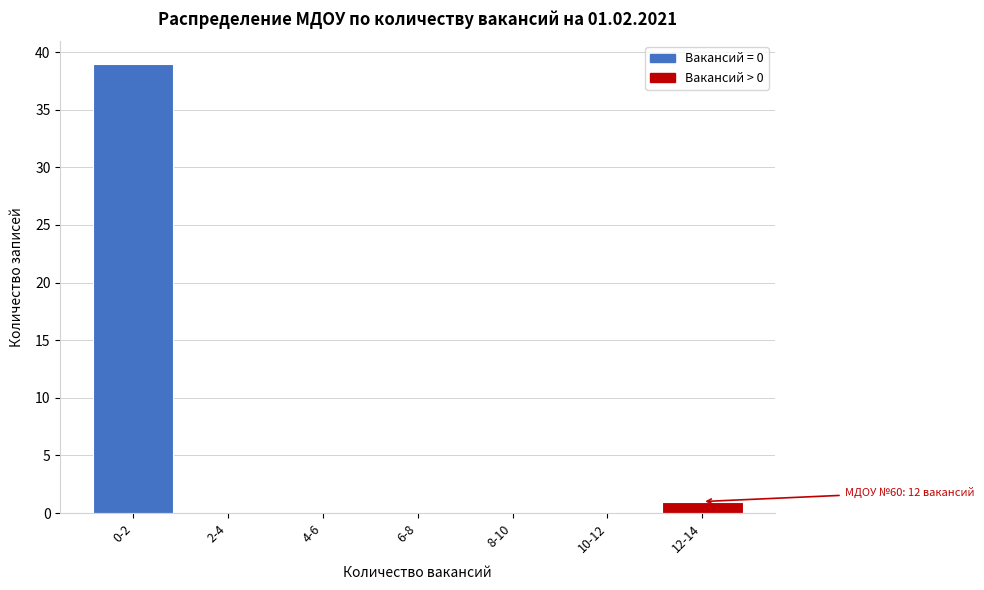

Reading left to right, transcribe all the data shown in this chart.

0-2=39	2-4=0	4-6=0	6-8=0	8-10=0	10-12=0	12-14=1